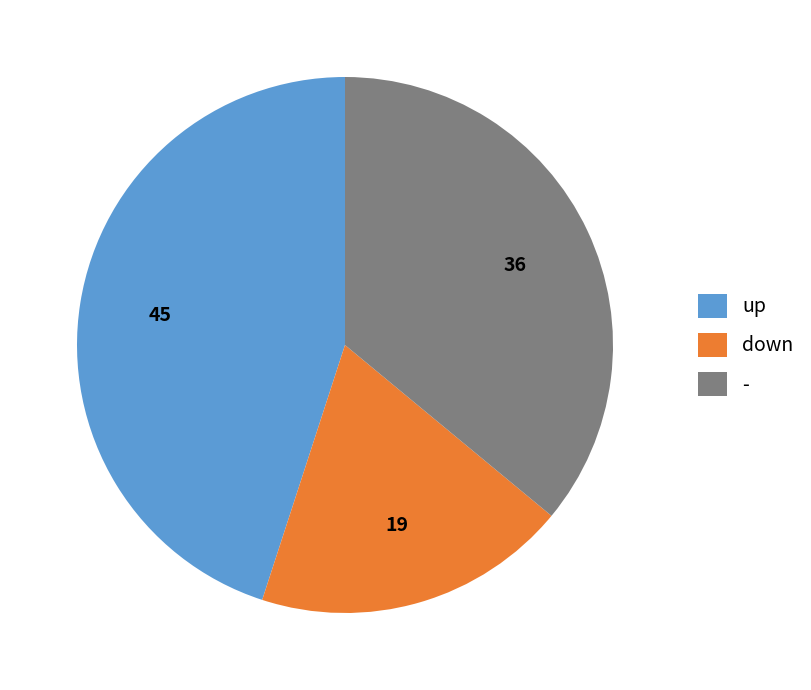

What is the smallest slice in the pie chart?

down